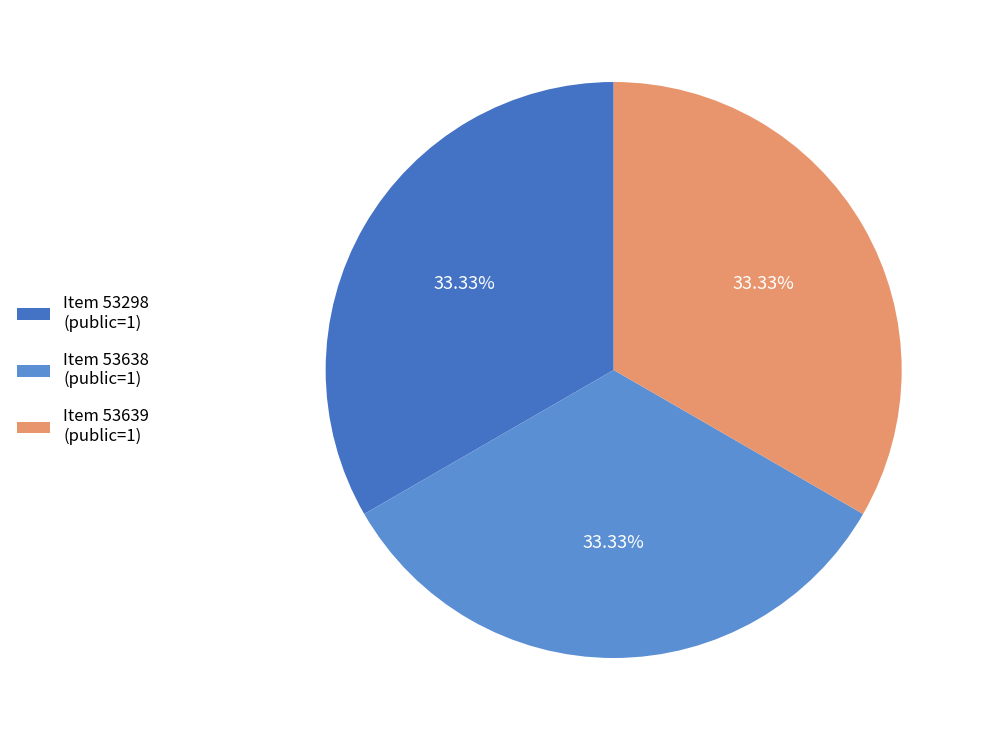

How many slices are in this pie chart?

3